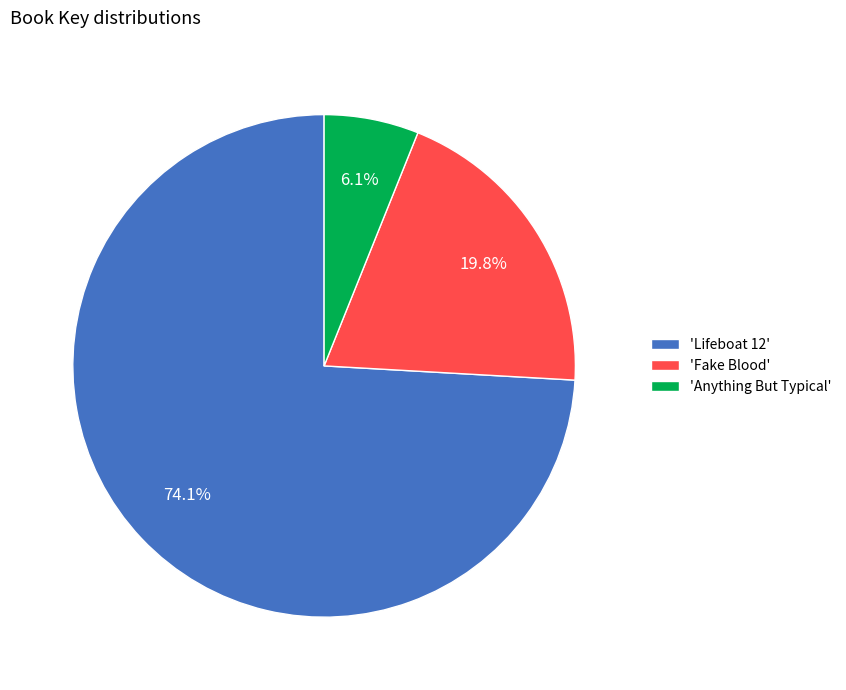

Rank the categories by value from highest to lowest.

'Lifeboat 12', 'Fake Blood', 'Anything But Typical'